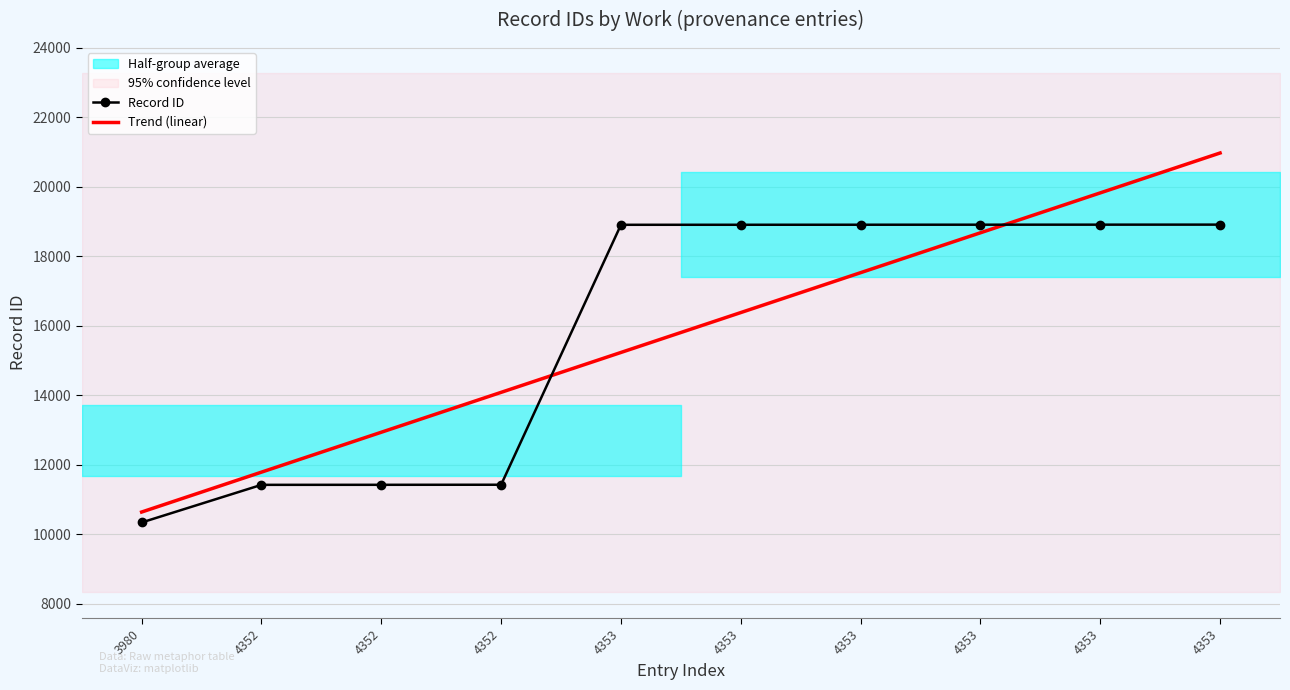

What is the spread (max minus min) of values at 3980?

300.5